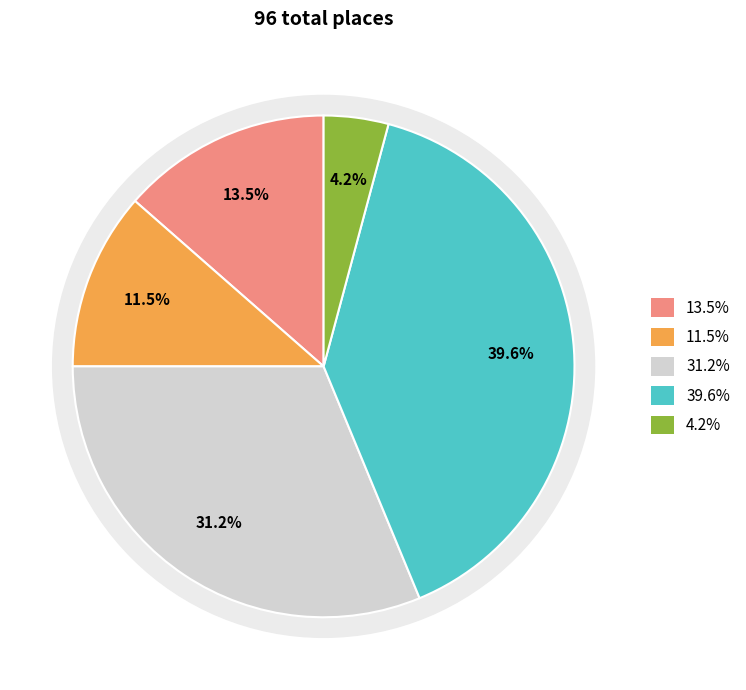

Does Rachel (Place 38) represent more than half of the total?

No